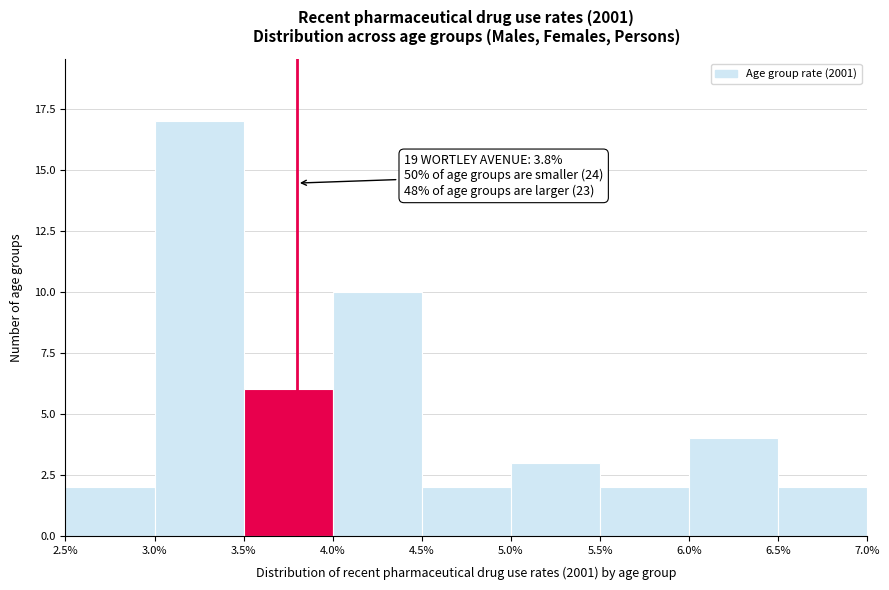

Over which range of the x-axis is the bar tallest?

3.0% to 3.5%